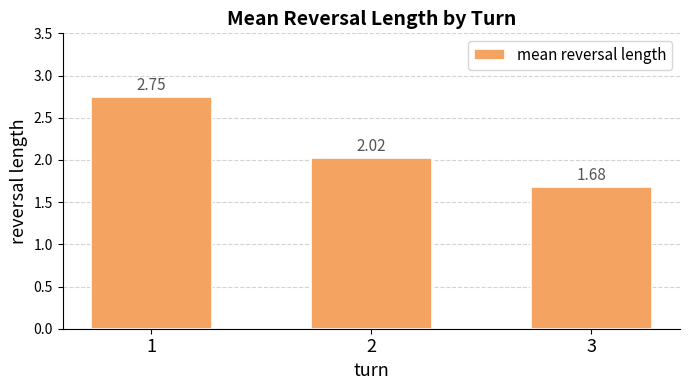

What is the sum of all values?

6.5